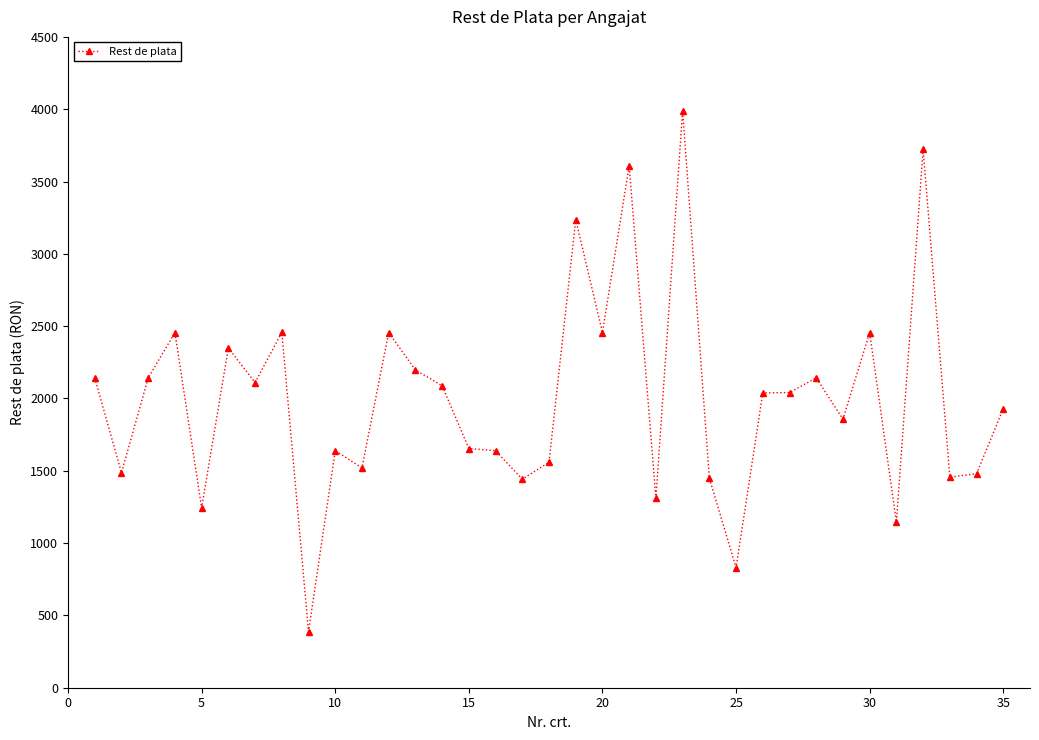

What is the value of the 7th point from the left?

2110